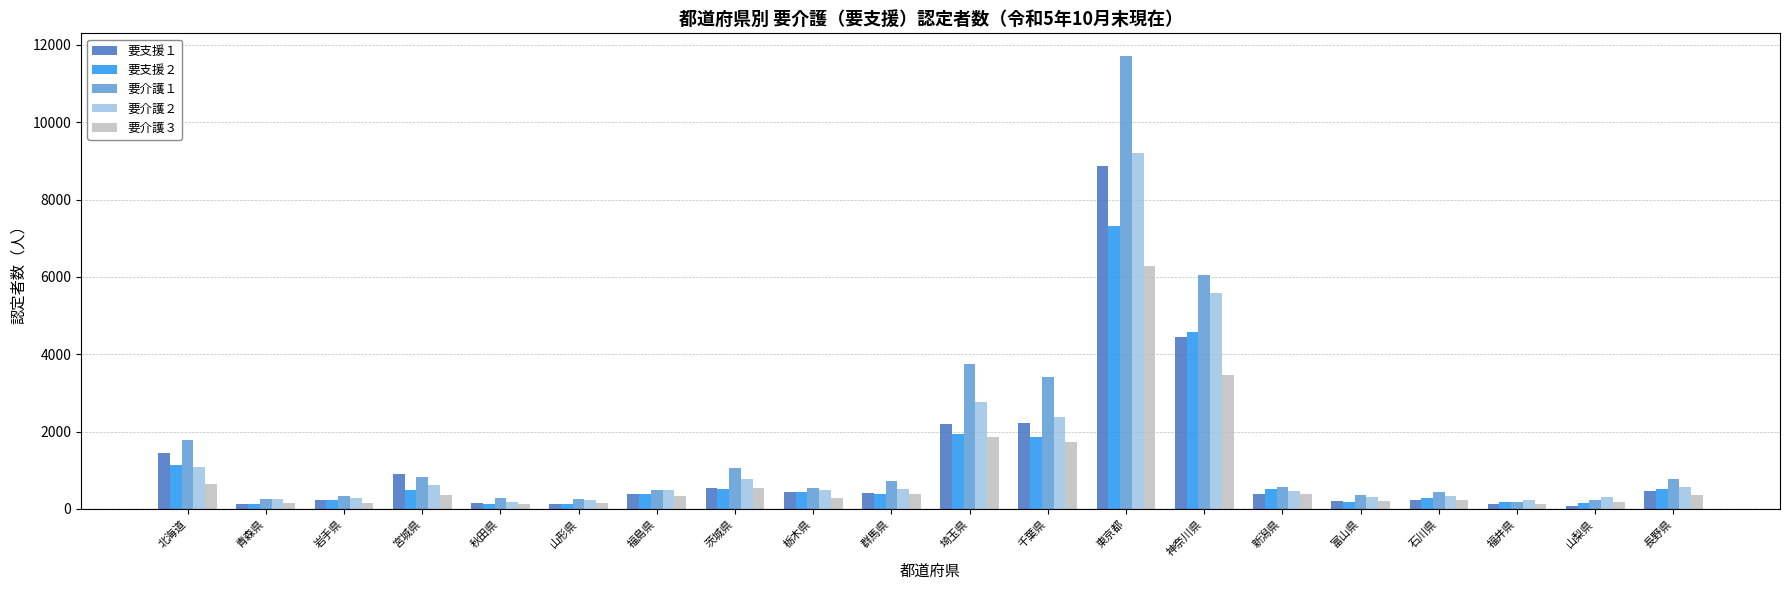

What is the difference between the maximum and minimum values in the 要介護２ series?

9012